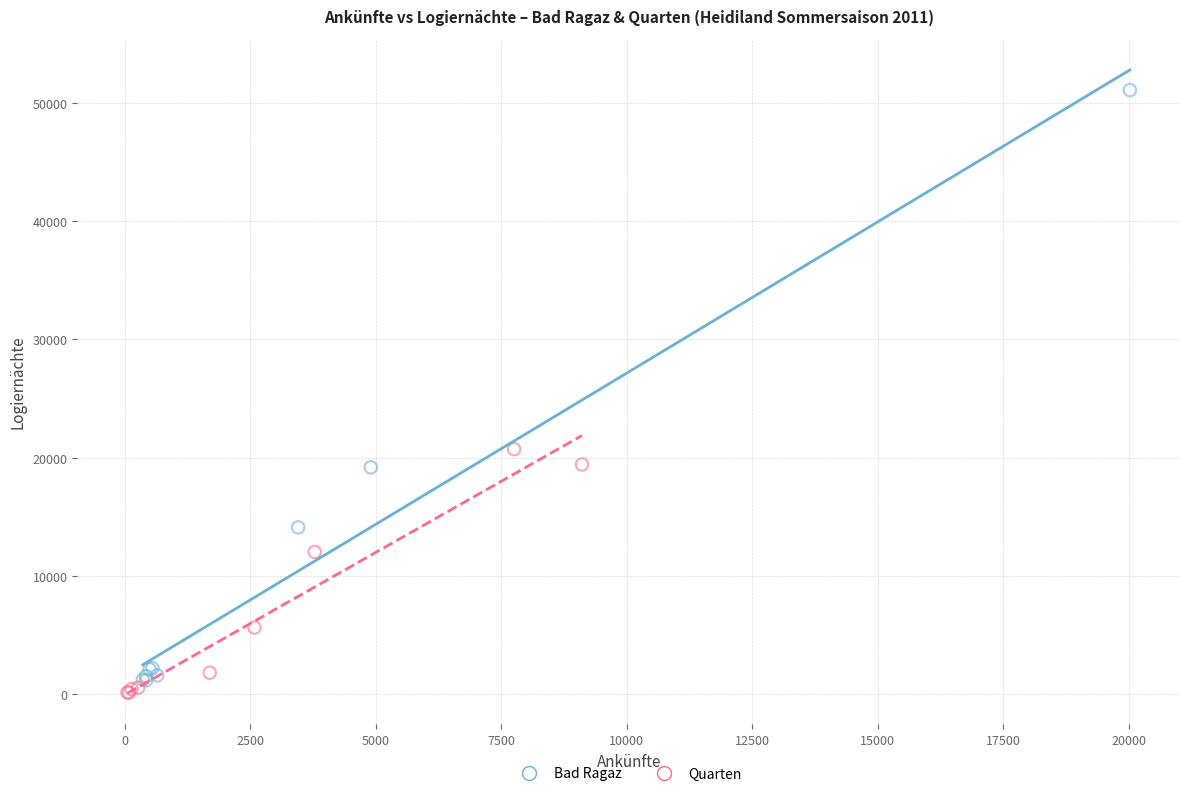

Which series has the widest spread of Y values?

Bad Ragaz